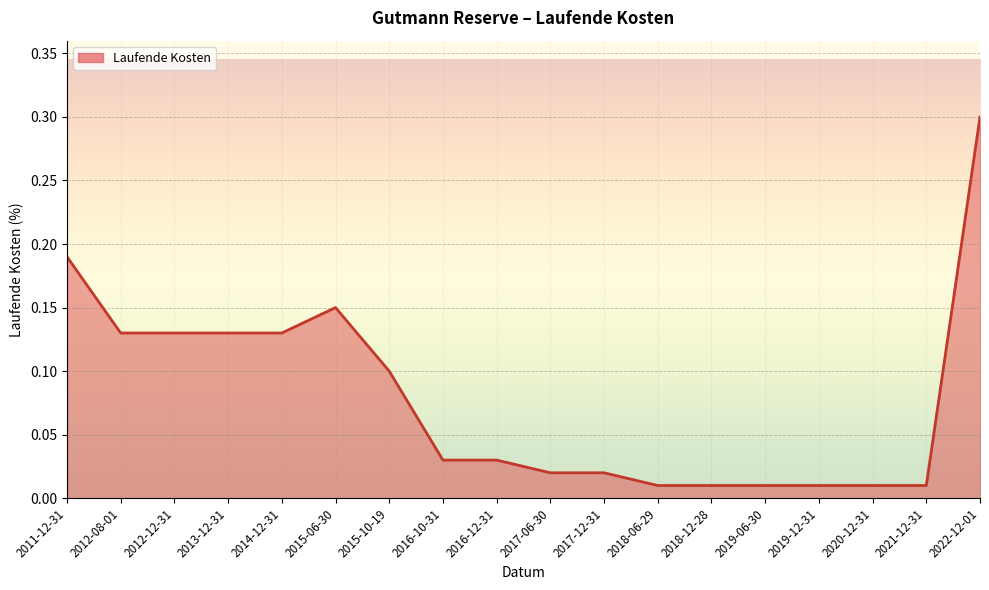

At which category does the chart reach its peak across all series?

2022-12-01